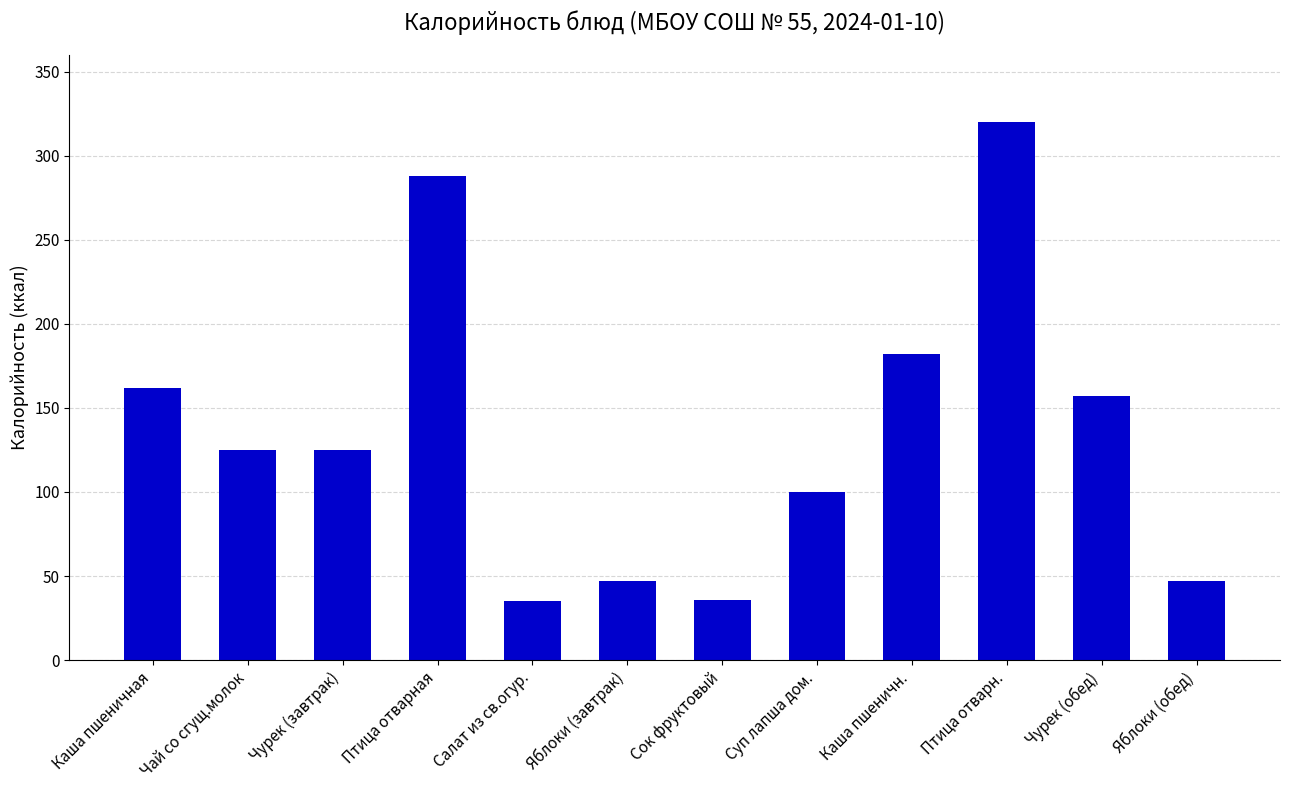

How many distinct data groups are displayed?

1